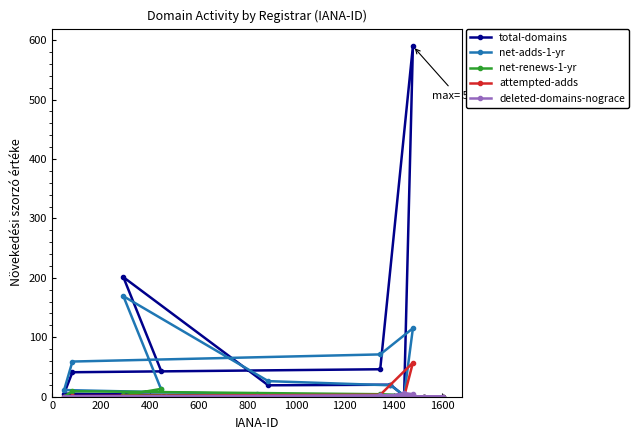

Which series has the largest range (max minus min)?

total-domains